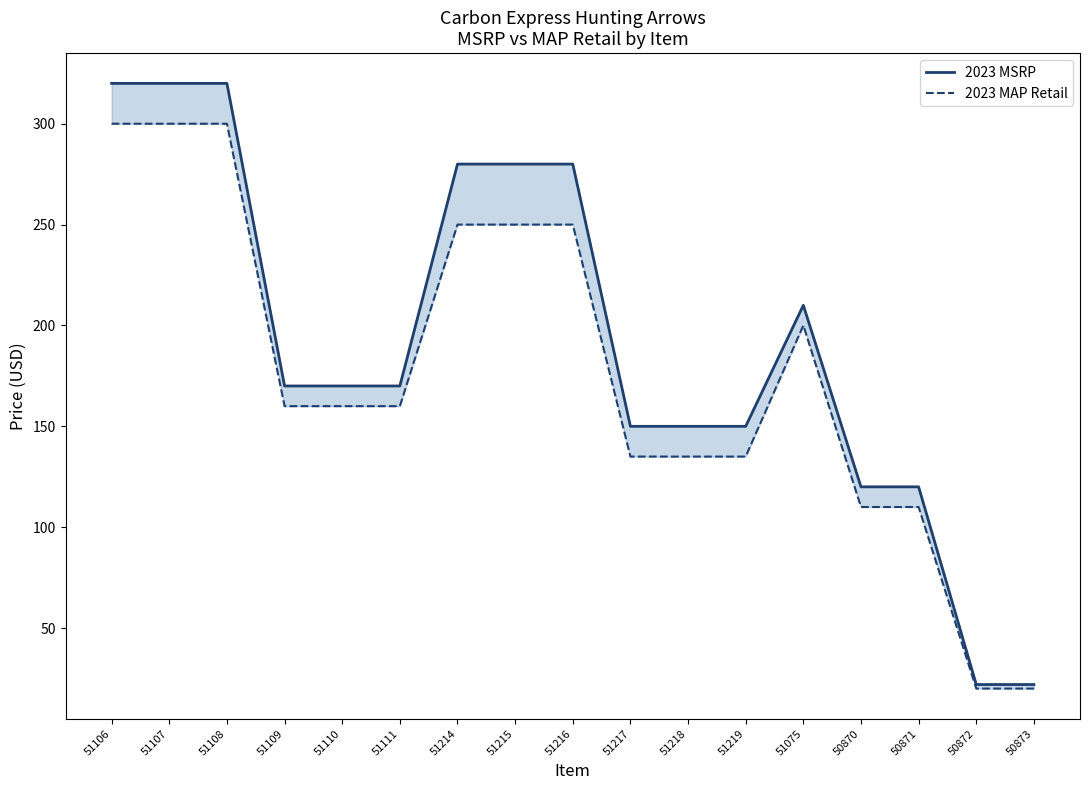

Reading left to right, transcribe all the data shown in this chart.

2023 MSRP: 320.0	320.0	320.0	170.0	170.0	170.0	280.0	280.0	280.0	150.0	150.0	150.0	210.0	120.0	120.0	22.0	22.0
2023 MAP Retail: 300.0	300.0	300.0	160.0	160.0	160.0	250.0	250.0	250.0	135.0	135.0	135.0	200.0	110.0	110.0	20.0	20.0